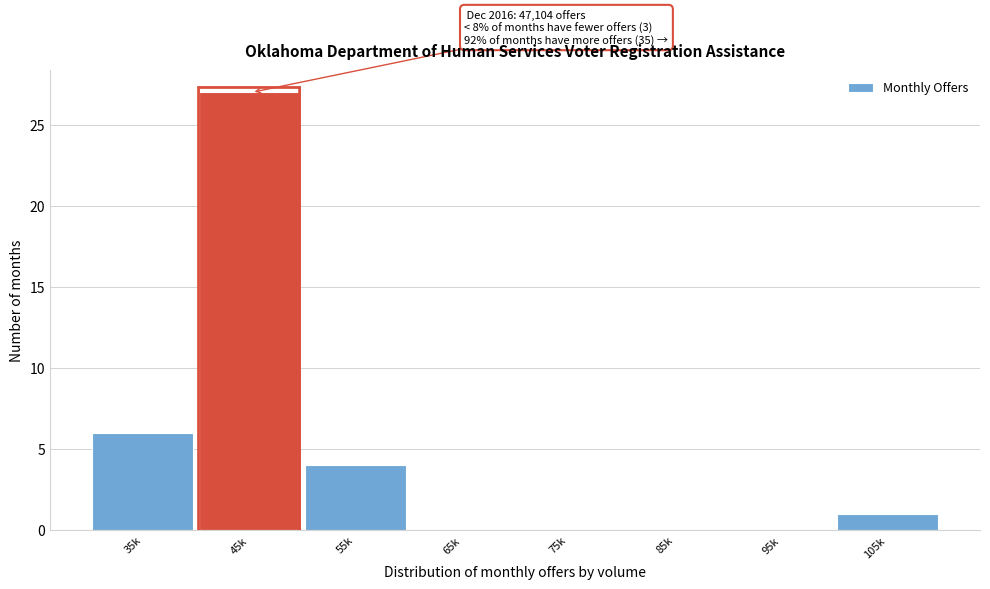

Reading left to right, list all the values displayed in this chart.

35k=6	45k=27	55k=4	65k=0	75k=0	85k=0	95k=0	105k=1